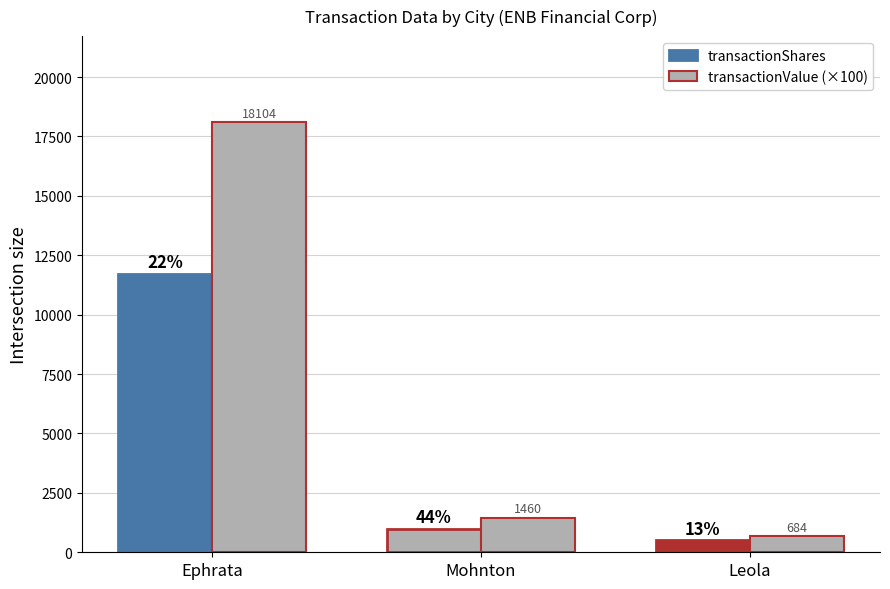

Where does the transactionValue (×100) series first go above 1459?

Ephrata